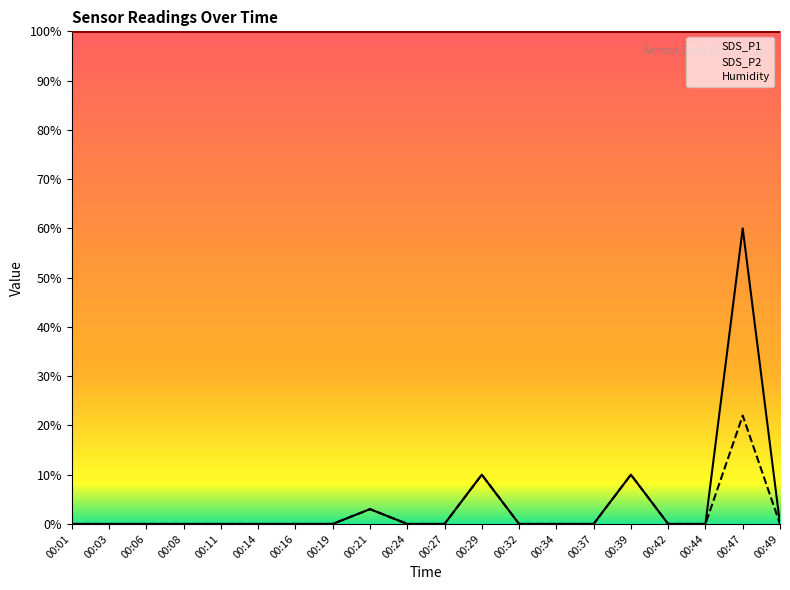

What are all the series names shown in the legend?

SDS_P1, SDS_P2, Humidity